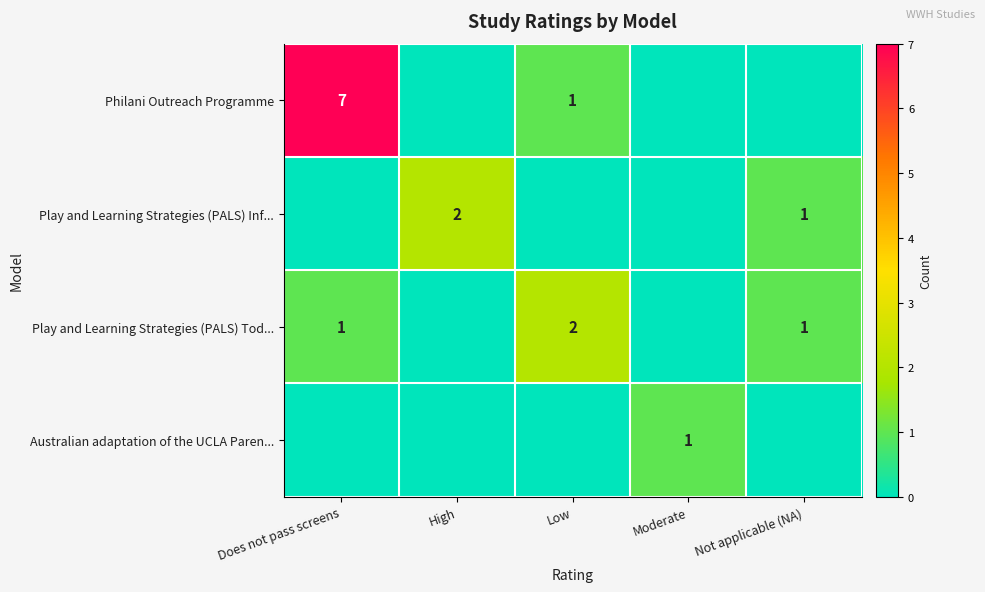

The value of Play and Learning Strategies (PALS) Tod... at Low is 1. True or false?

False